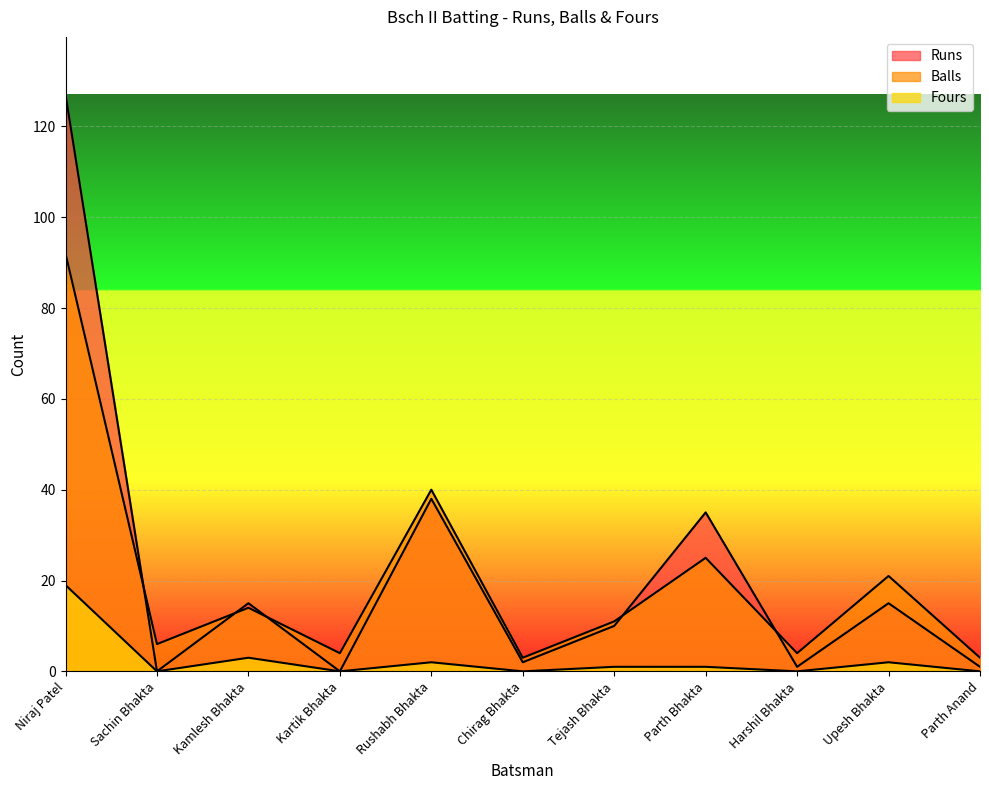

True or false: Runs has a value of 0 at Kartik Bhakta.

True